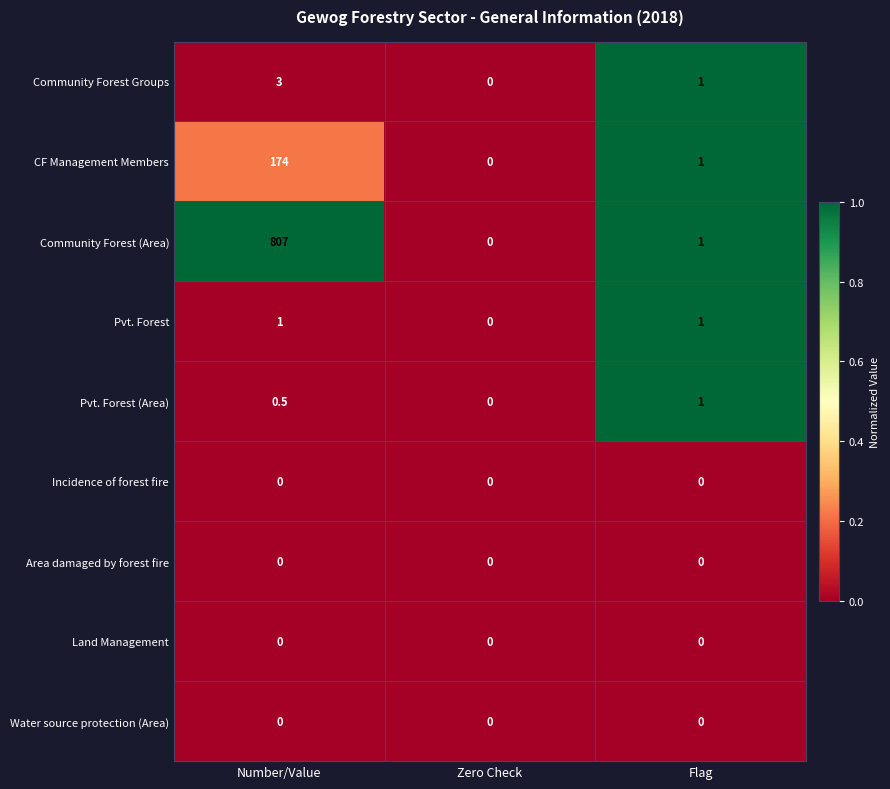

Reading left to right, transcribe all the data shown in this chart.

Community Forest Groups: Number/Value=3.0	Zero Check=0.0	Flag=1.0
CF Management Members: Number/Value=174.0	Zero Check=0.0	Flag=1.0
Community Forest (Area): Number/Value=807.0	Zero Check=0.0	Flag=1.0
Pvt. Forest: Number/Value=1.0	Zero Check=0.0	Flag=1.0
Pvt. Forest (Area): Number/Value=0.5	Zero Check=0.0	Flag=1.0
Incidence of forest fire: Number/Value=0.0	Zero Check=0.0	Flag=0.0
Area damaged by forest fire: Number/Value=0.0	Zero Check=0.0	Flag=0.0
Land Management: Number/Value=0.0	Zero Check=0.0	Flag=0.0
Water source protection (Area): Number/Value=0.0	Zero Check=0.0	Flag=0.0